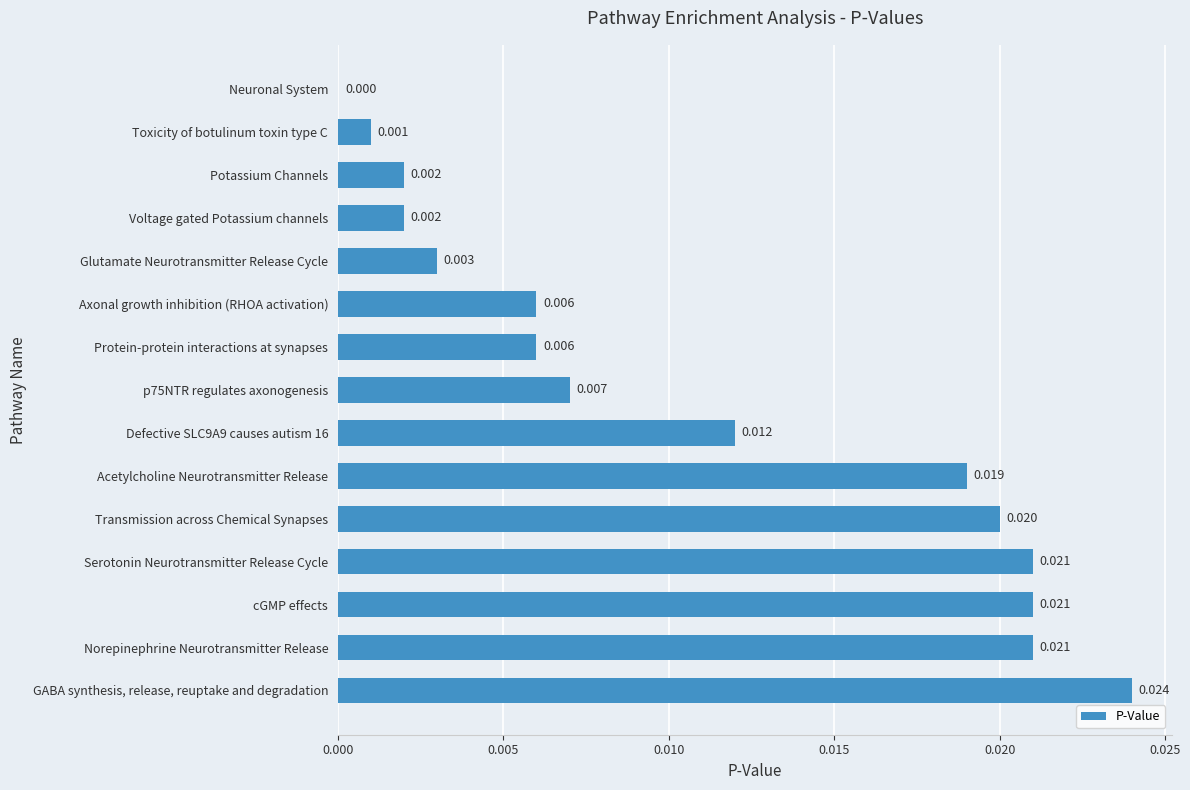

Between Acetylcholine Neurotransmitter Release and Protein-protein interactions at synapses, which is larger?

Acetylcholine Neurotransmitter Release